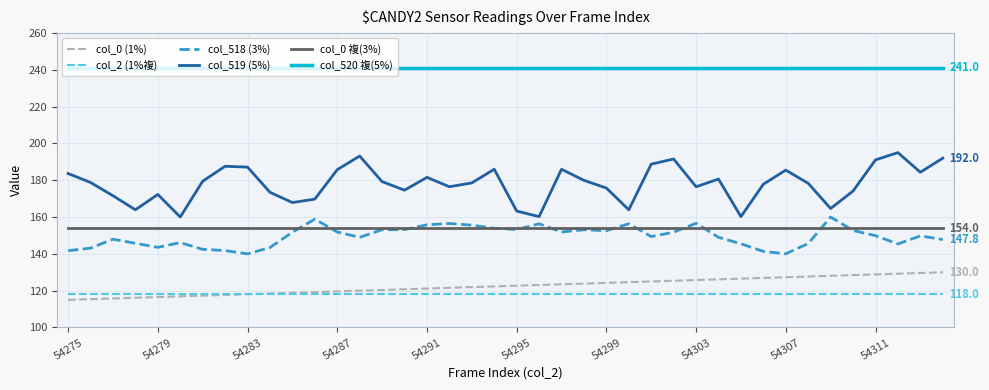

True or false: col_518 (3%) and col_520 複(5%) cross at least once.

False